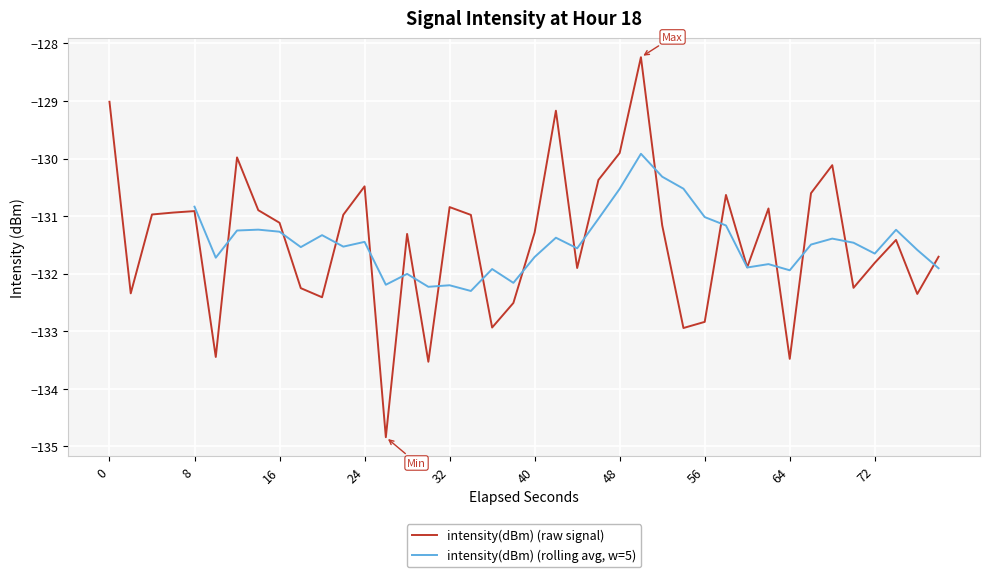

Reading left to right, transcribe all the data shown in this chart.

-129.0	-132.3	-131.0	-130.9	-130.9	-133.4	-130.0	-130.9	-131.1	-132.2	-132.4	-131.0	-130.5	-134.8	-131.3	-133.5	-130.8	-131.0	-132.9	-132.5	-131.3	-129.2	-131.9	-130.4	-129.9	-128.2	-131.2	-132.9	-132.8	-130.6	-131.9	-130.9	-133.5	-130.6	-130.1	-132.2	-131.8	-131.4	-132.4	-131.7